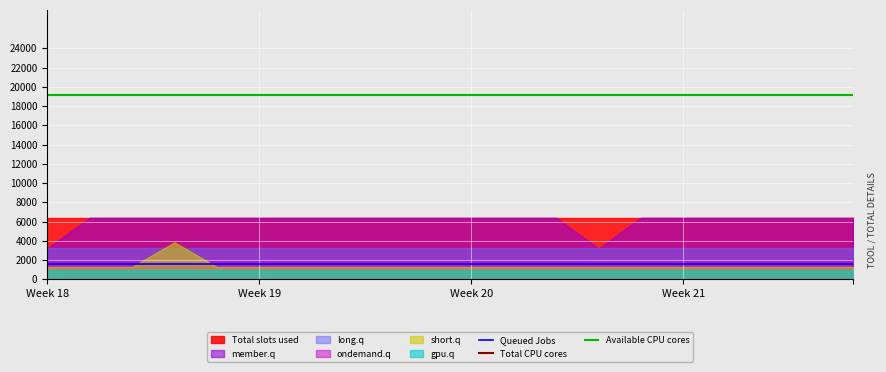

What is the minimum value for Queued Jobs?

1600